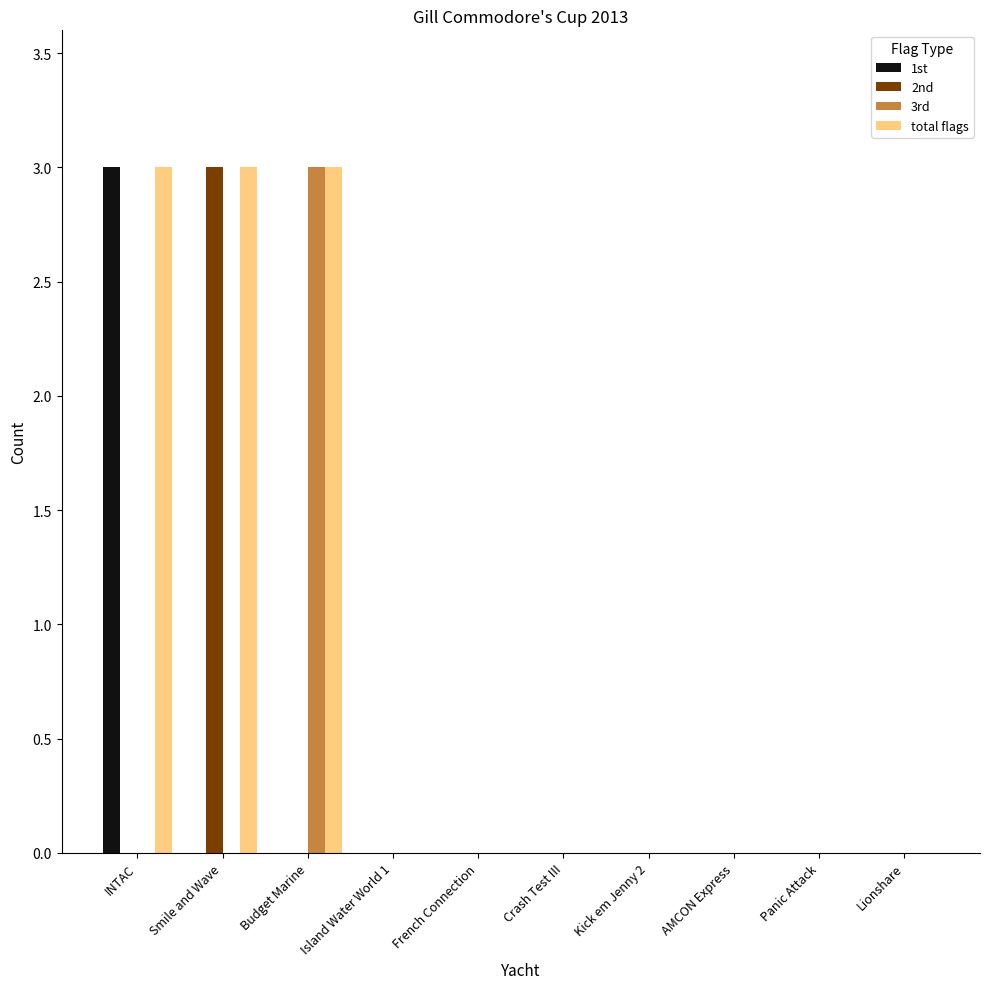

Is it true that 2nd equals 1 at Island Water World 1?

False